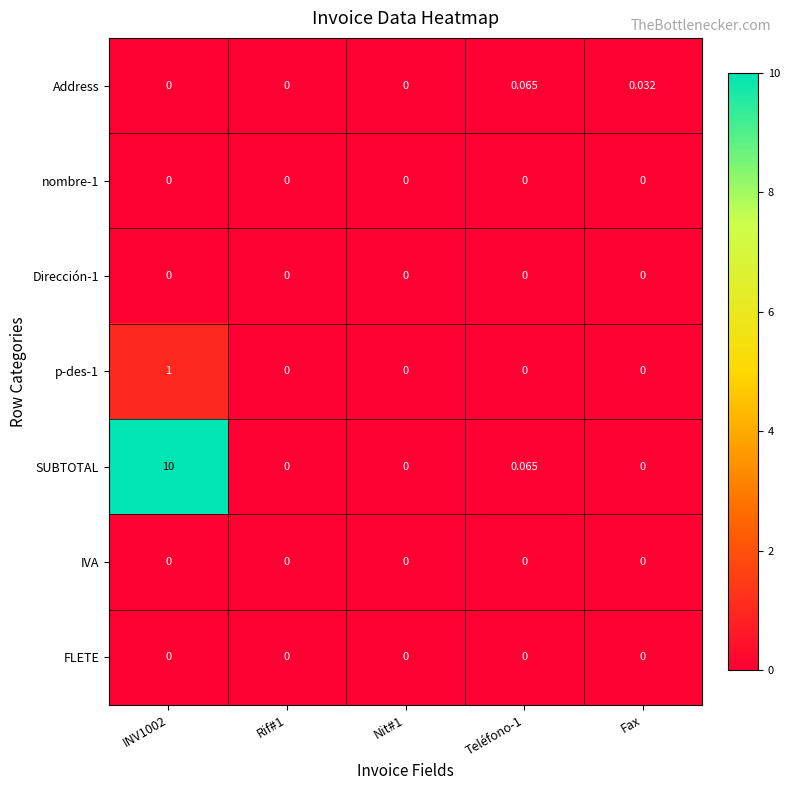

Which series has the largest total across all categories?

SUBTOTAL